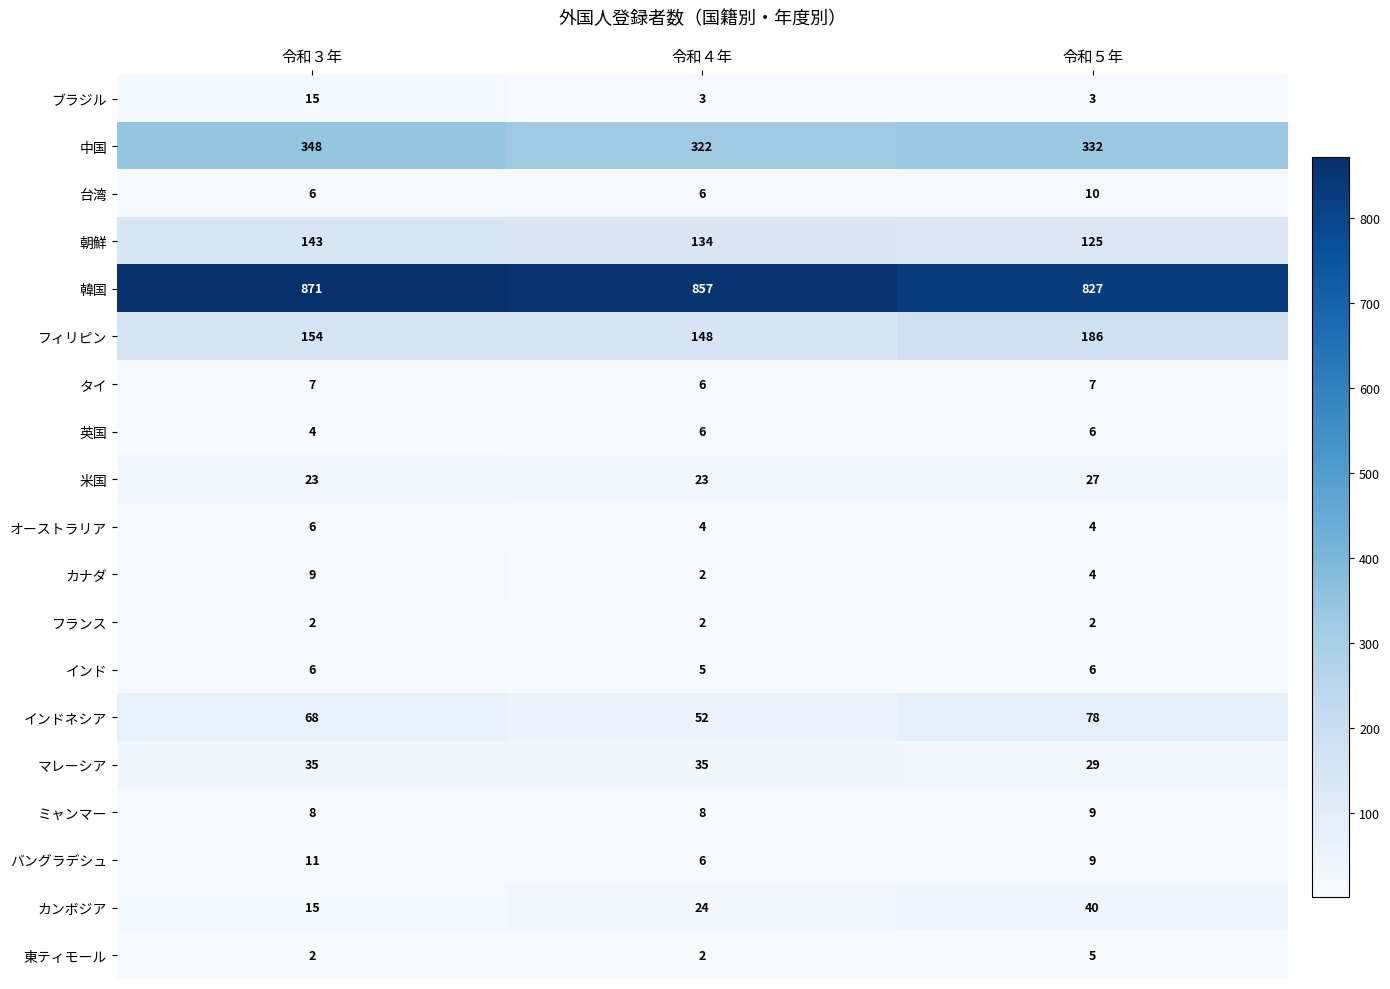

List the labels in order of バングラデシュ value, largest first.

令和３年, 令和５年, 令和４年